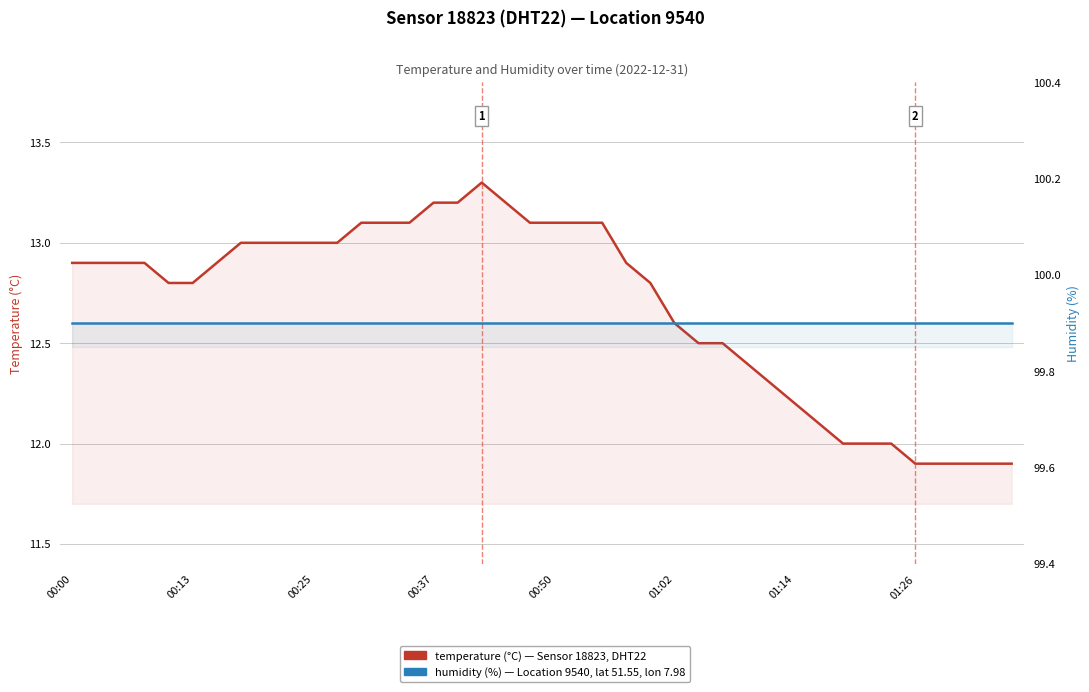

True or false: temperature has a value of 3.1 at 01:14.

False